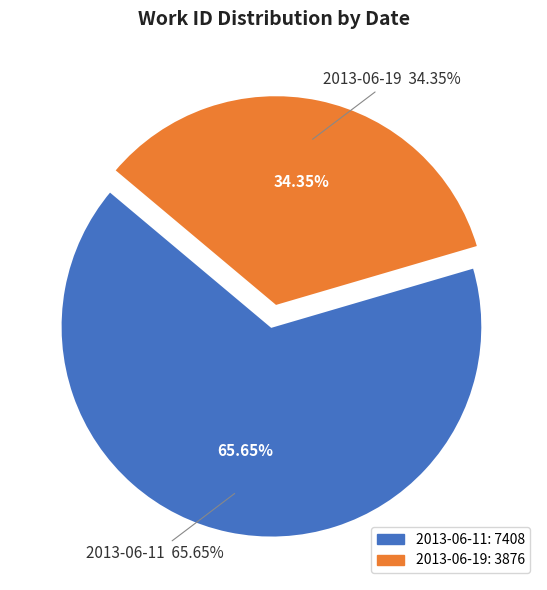

Which category has the biggest portion of the pie?

2013-06-11